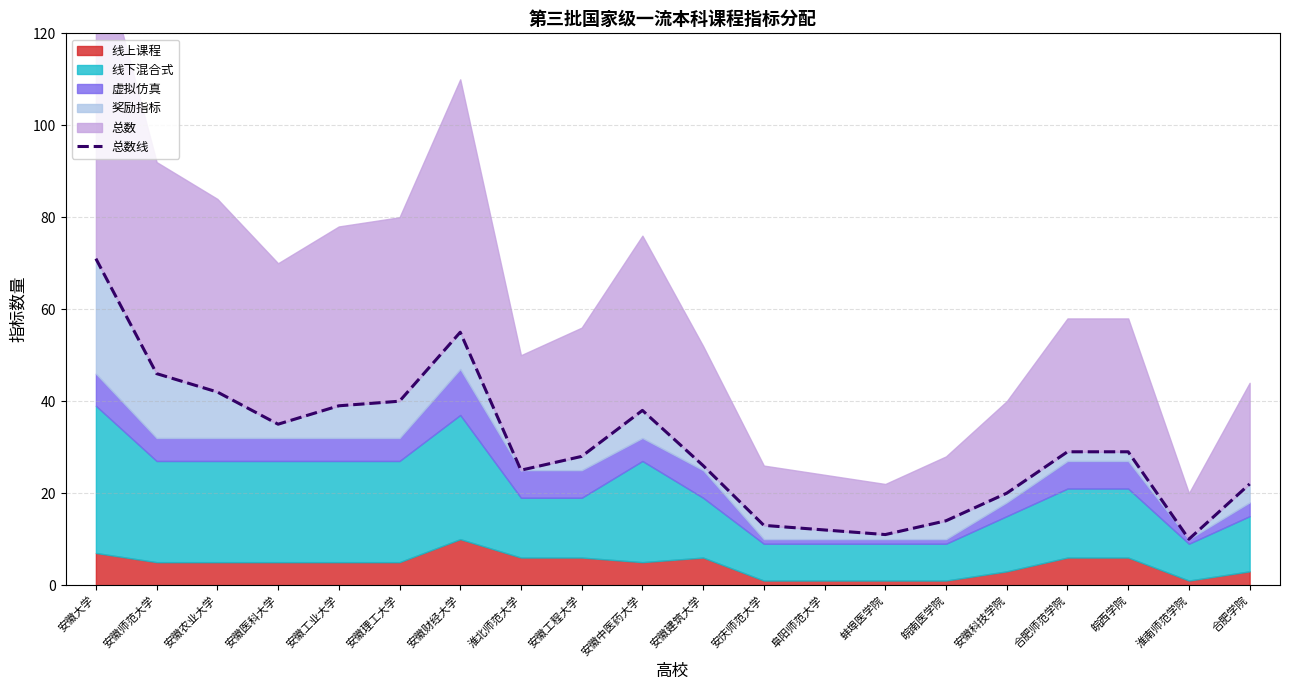

Reading left to right, what are all the values shown in this chart?

71	46	42	35	39	40	55	25	28	38	26	13	12	11	14	20	29	29	10	22